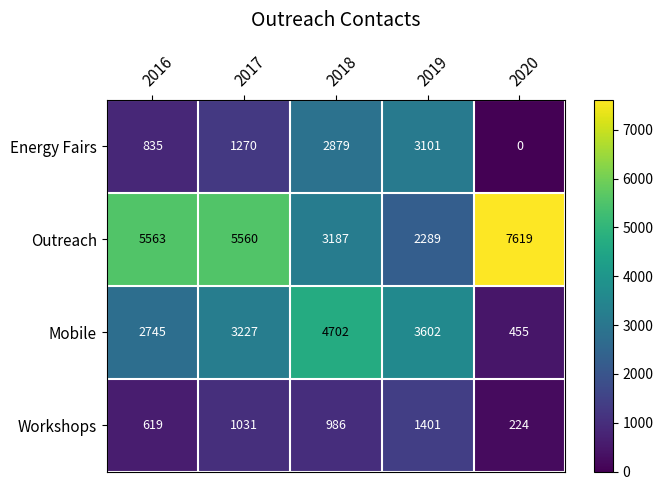

Is it true that Mobile equals 6196 at 2019?

False